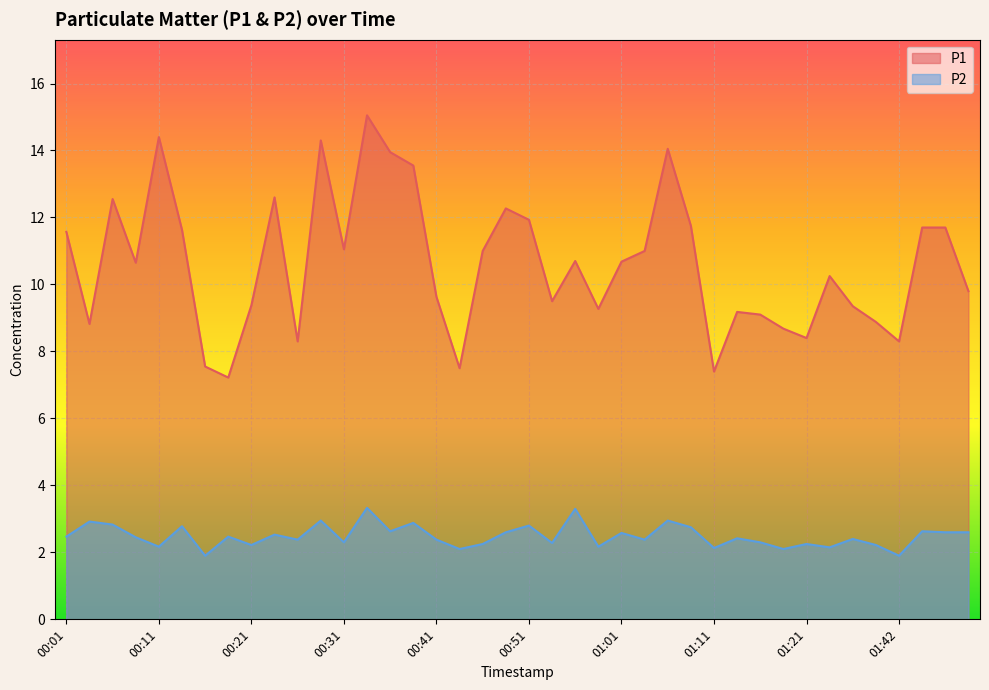

How many lines are shown in the chart?

2